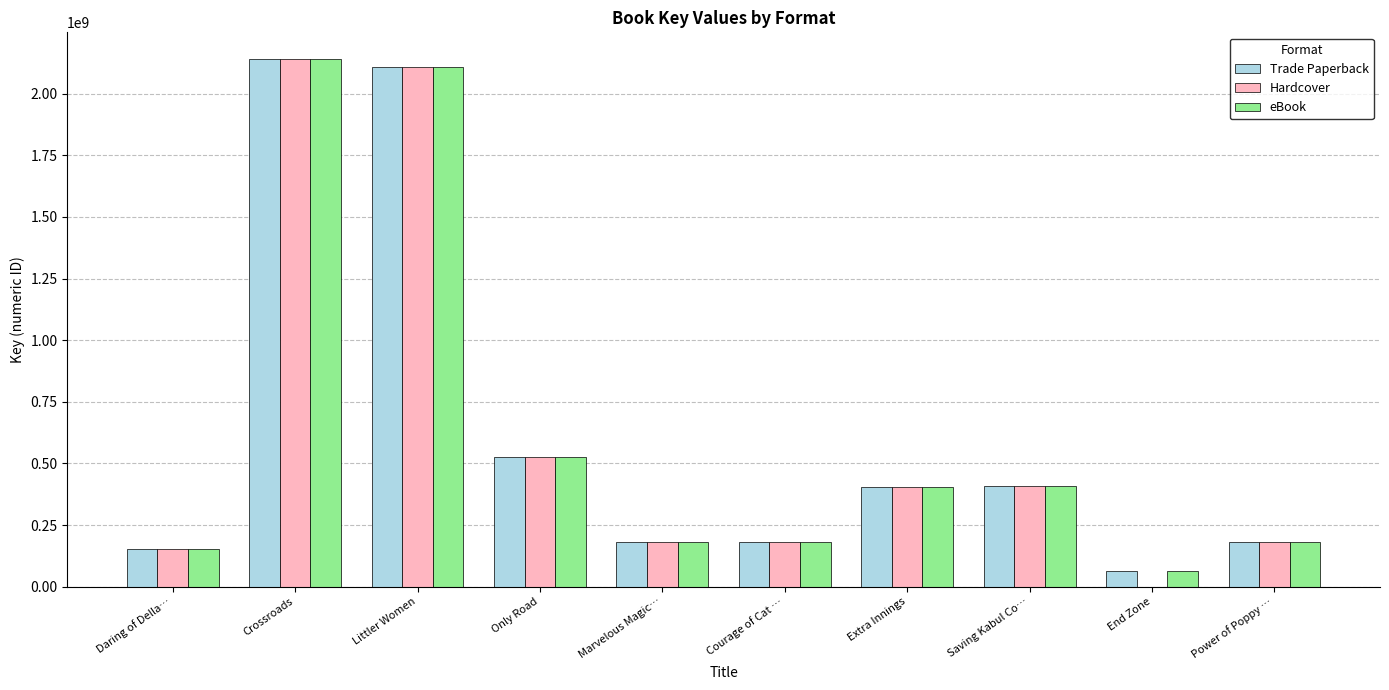

At which label is eBook closest to 1102783099?

Only Road